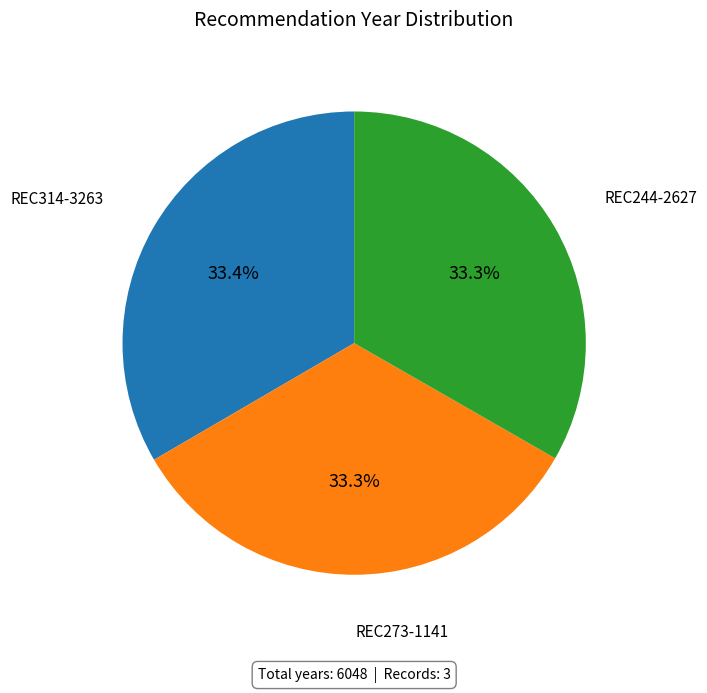

Is there any slice that represents more than half of the pie?

No